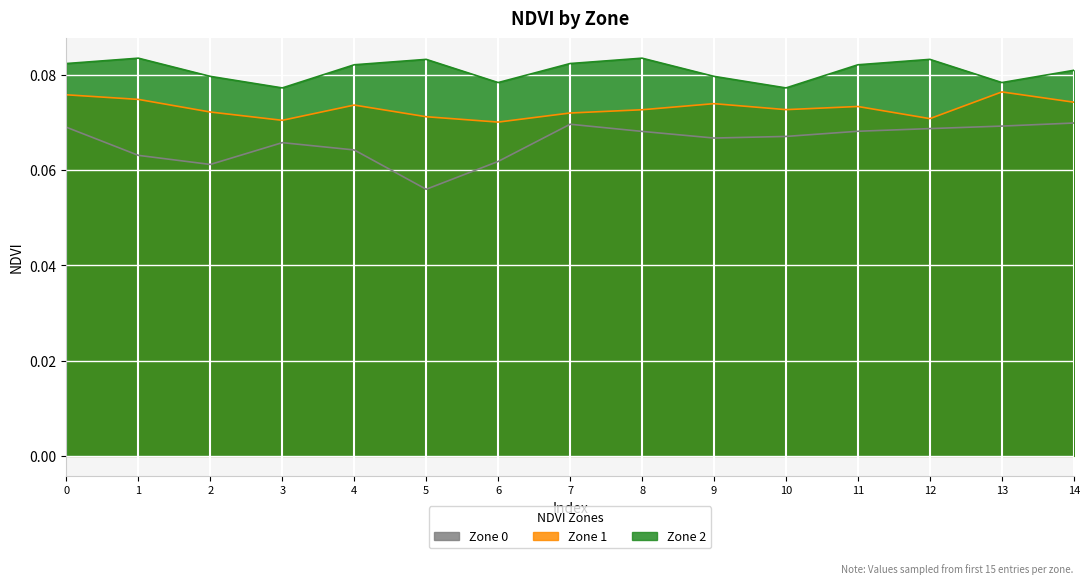

List the labels in order of Zone 2 value, smallest first.

3, 10, 6, 13, 2, 9, 14, 4, 11, 0, 7, 5, 12, 1, 8